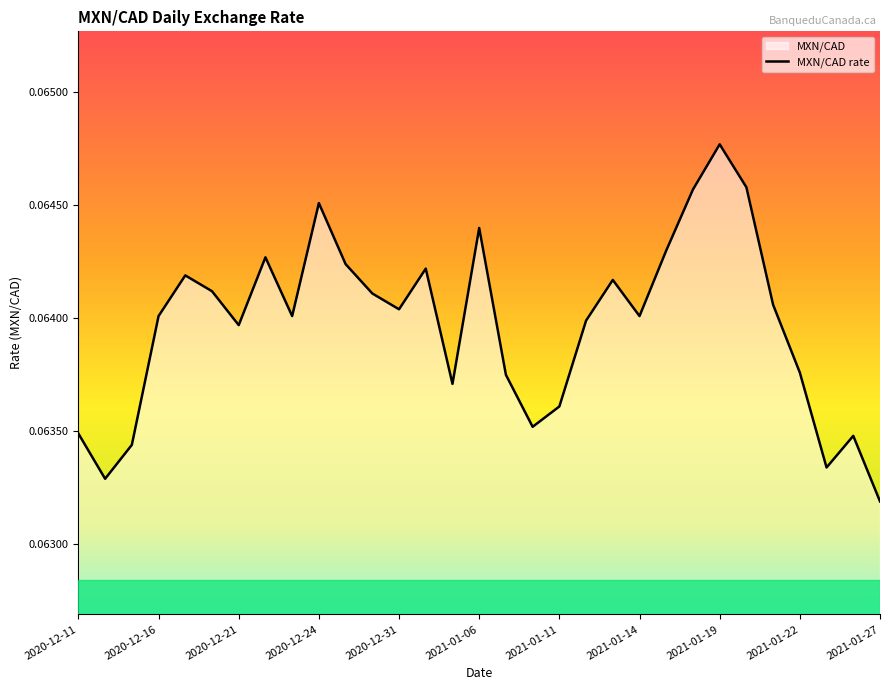

Where is the data nearest to the value 0?

2021-01-27